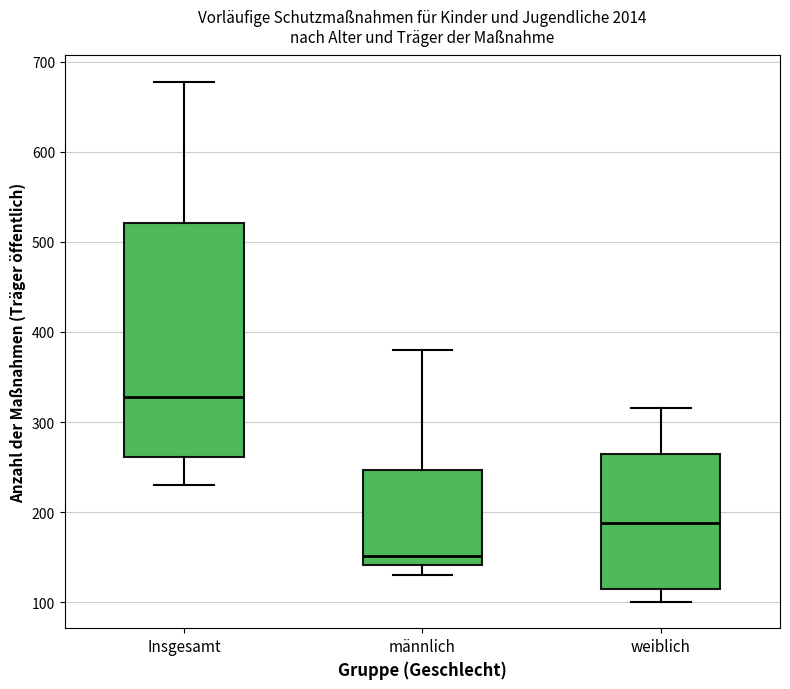

Reading left to right, transcribe this box plot: for each box, give where its median line is, the range the box spans, and where its two whiskers end, as read against the y-axis. The values are not printed on the chart, so give them approximately, as read against the axis.

Insgesamt: median 330, box 260 to 520, whiskers 230 to 680
männlich: median 150, box 140 to 250, whiskers 130 to 380
weiblich: median 190, box 120 to 270, whiskers 100 to 320